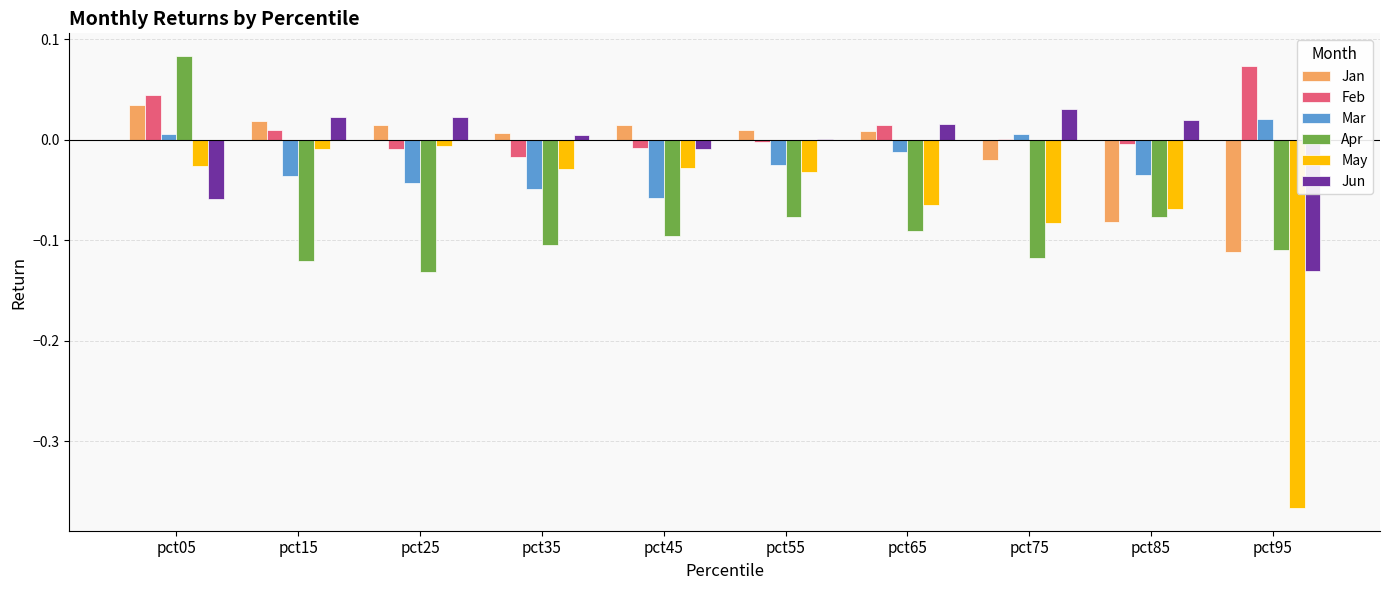

Is the value of Mar at pct95 greater than the value of Feb at pct05?

No